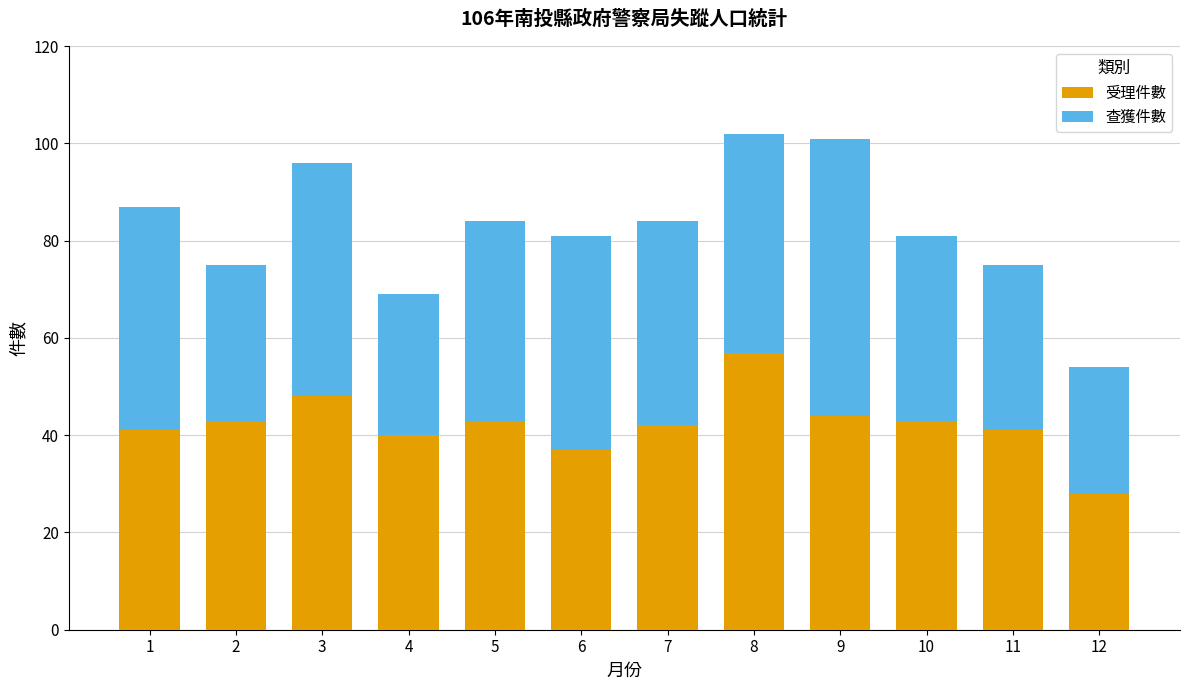

True or false: 受理件數 has a value of 37 at 6.

True